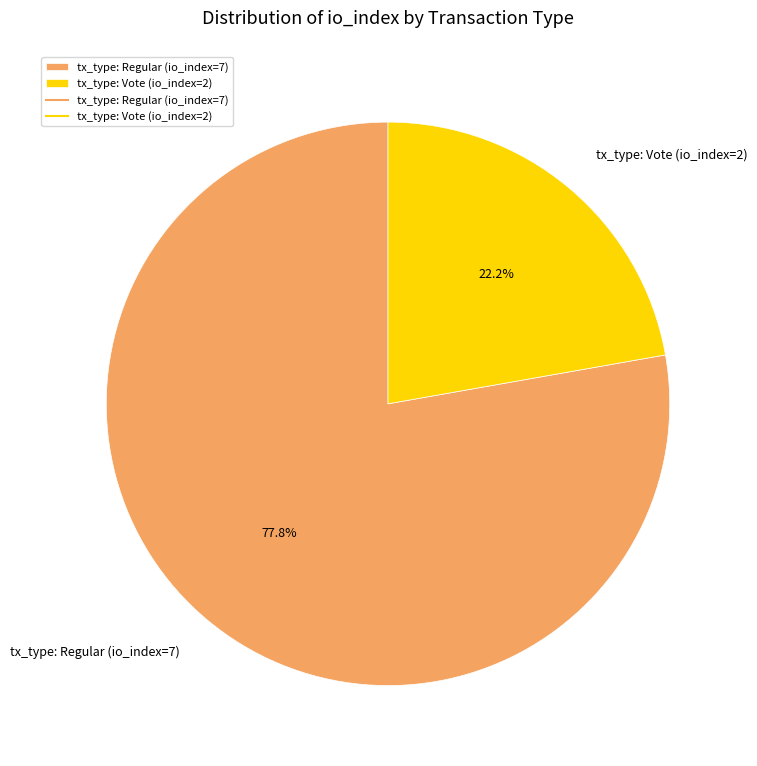

Which has a higher value, tx_type: Vote (io_index=2) or tx_type: Regular (io_index=7)?

tx_type: Regular (io_index=7)